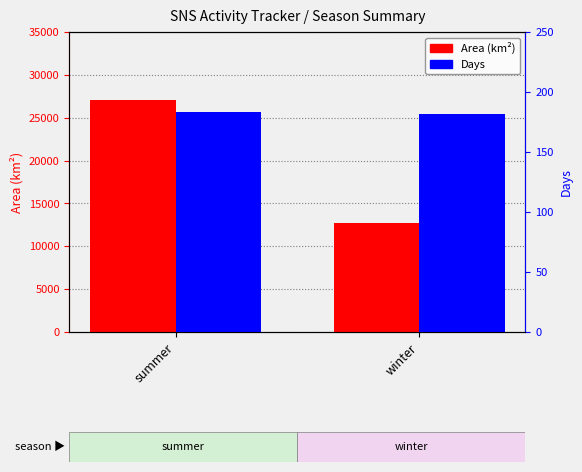

True or false: Area has a value of 43478 at summer.

False